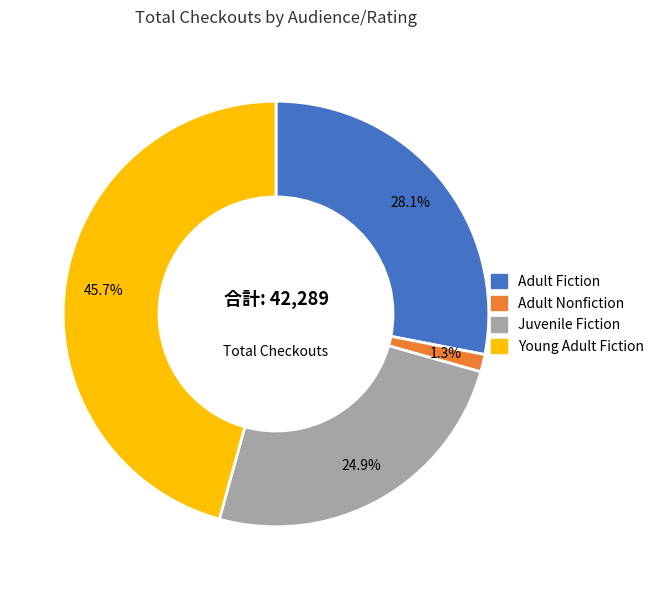

To the nearest percent, what is the difference between the largest and smallest slice percentages?

44%